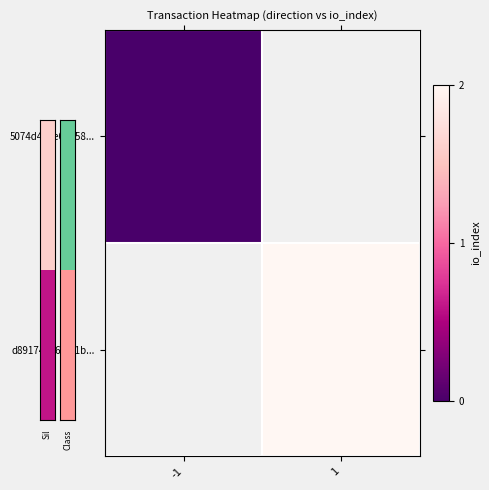

List the labels in order of 5074d462e0a658... value, largest first.

-1, 1